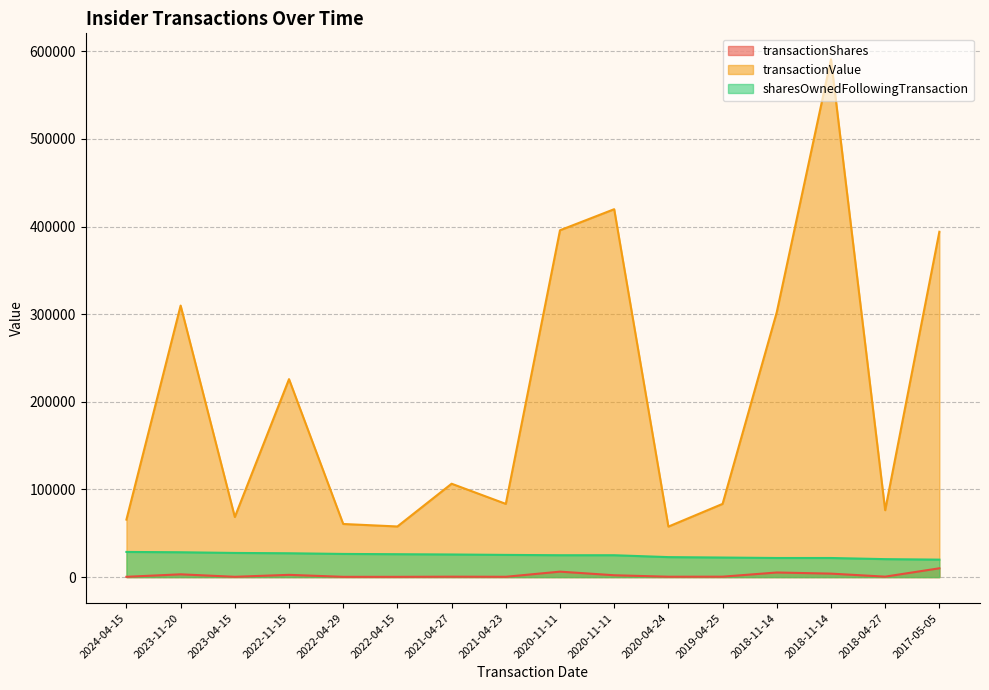

Which has a higher value, 2022-04-15 or 2020-11-11?

2020-11-11